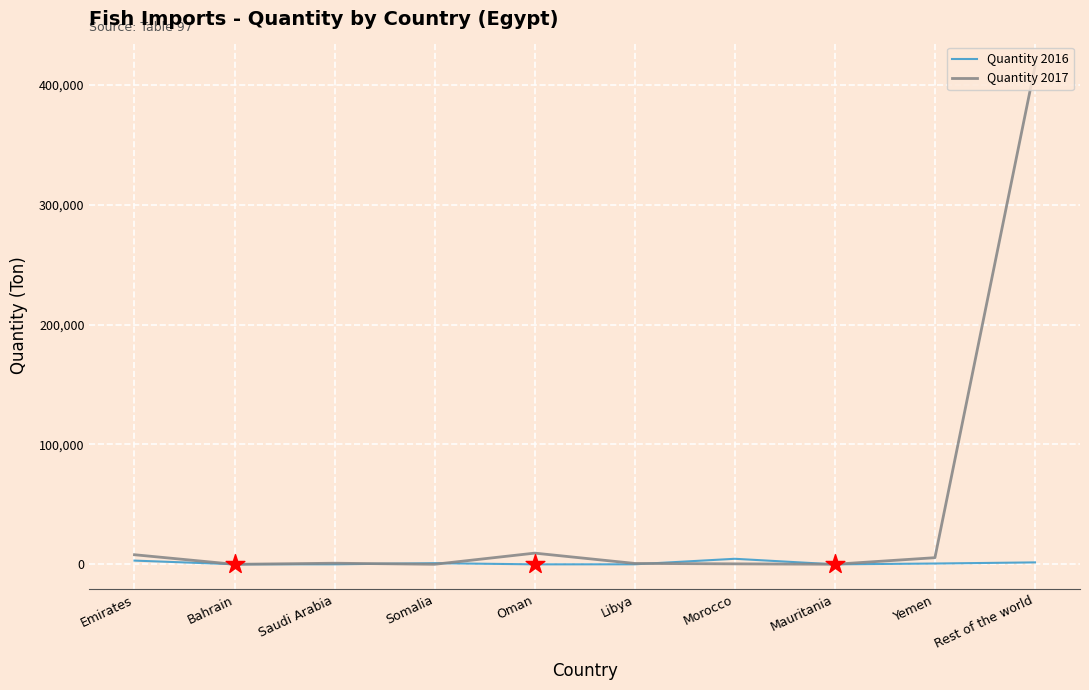

Is it true that Quantity 2016 equals 0 at Mauritania?

True